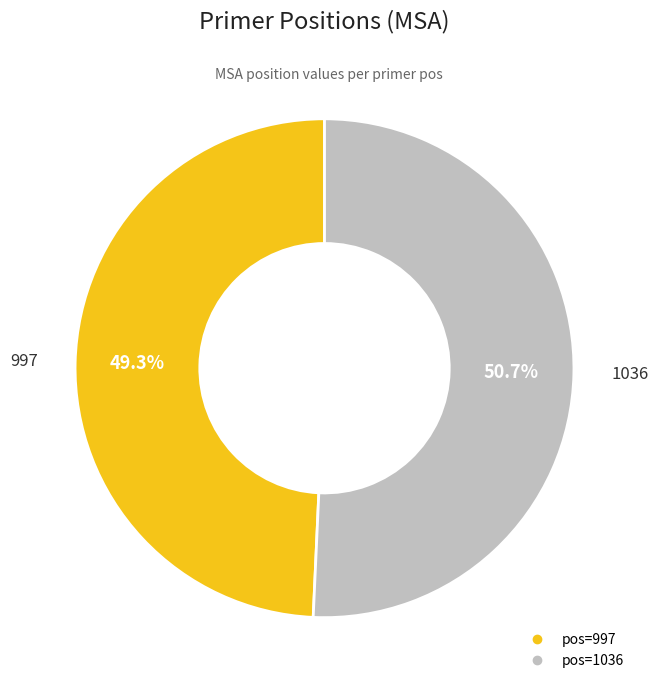

To the nearest percent, what is the average slice percentage?

50%